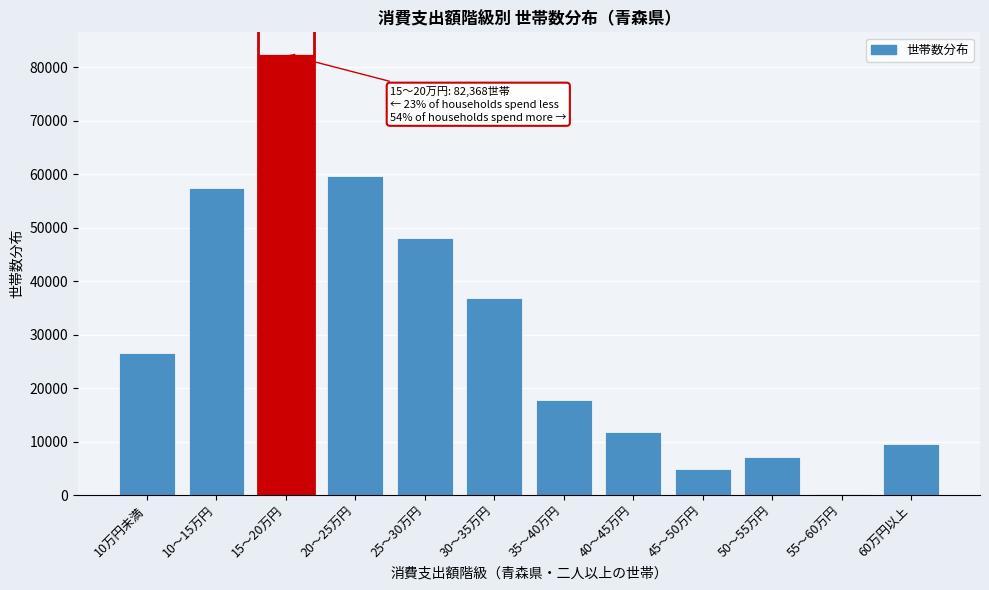

Reading left to right, list all the values displayed in this chart.

10万円未満=26657	10～15万円=57475	15～20万円=82368	20～25万円=59630	25～30万円=48087	30～35万円=36817	35～40万円=17801	40～45万円=11858	45～50万円=4970	50～55万円=7211	55～60万円=213	60万円以上=9640